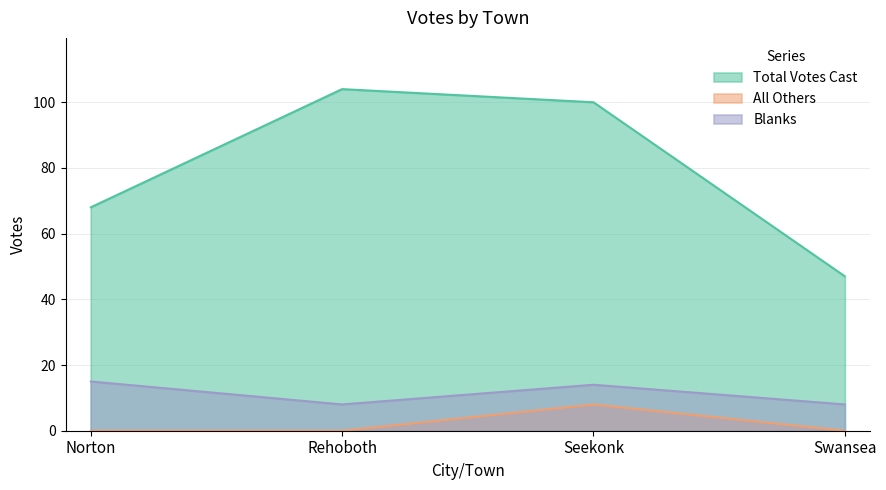

What is the highest value of the Blanks series?

15